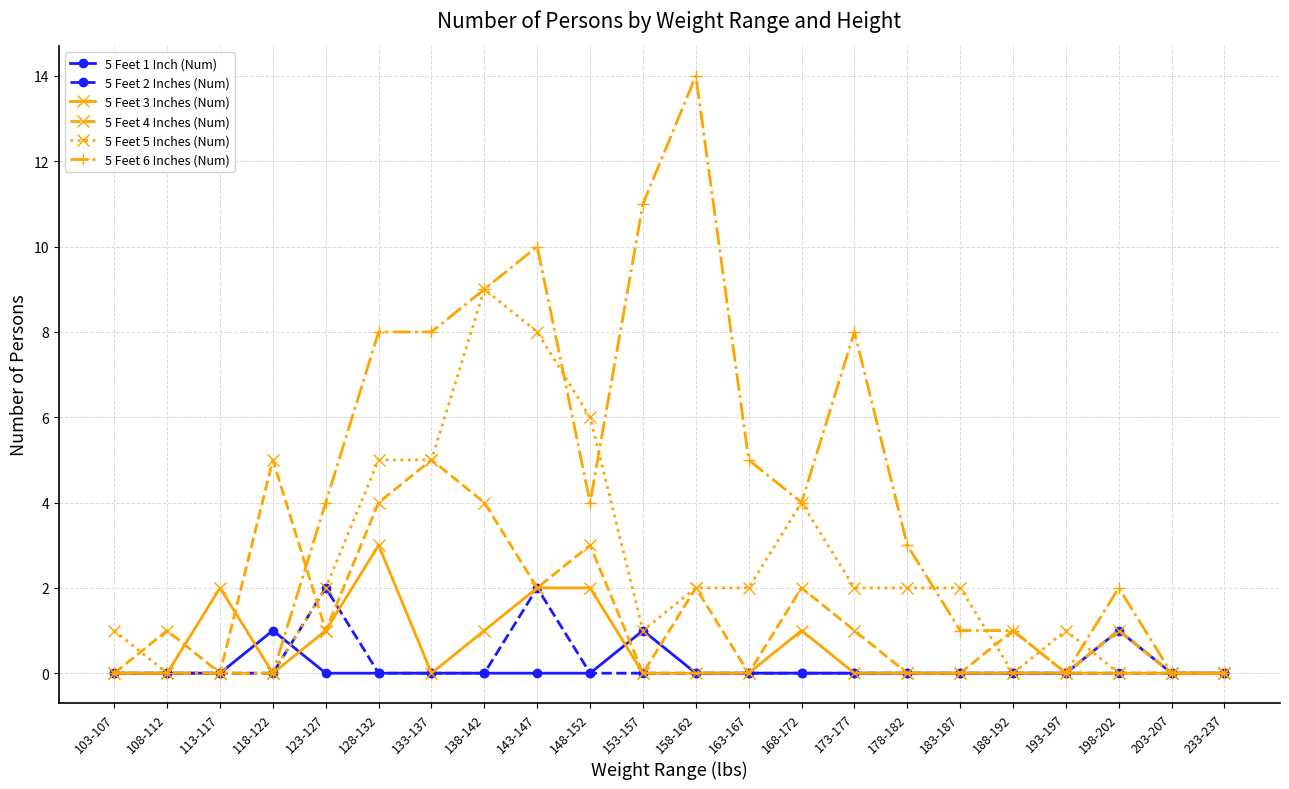

What is the difference between the highest and lowest values at 128-132?

8